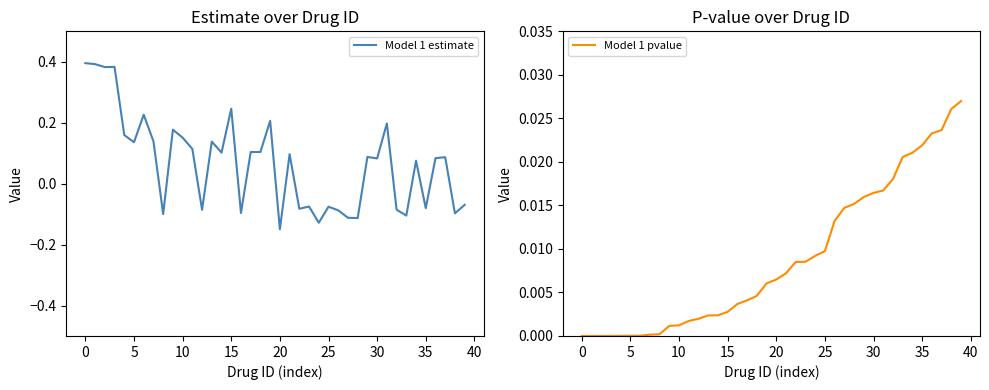

True or false: Model 1 pvalue has more than 2 points higher than both neighbors.

False